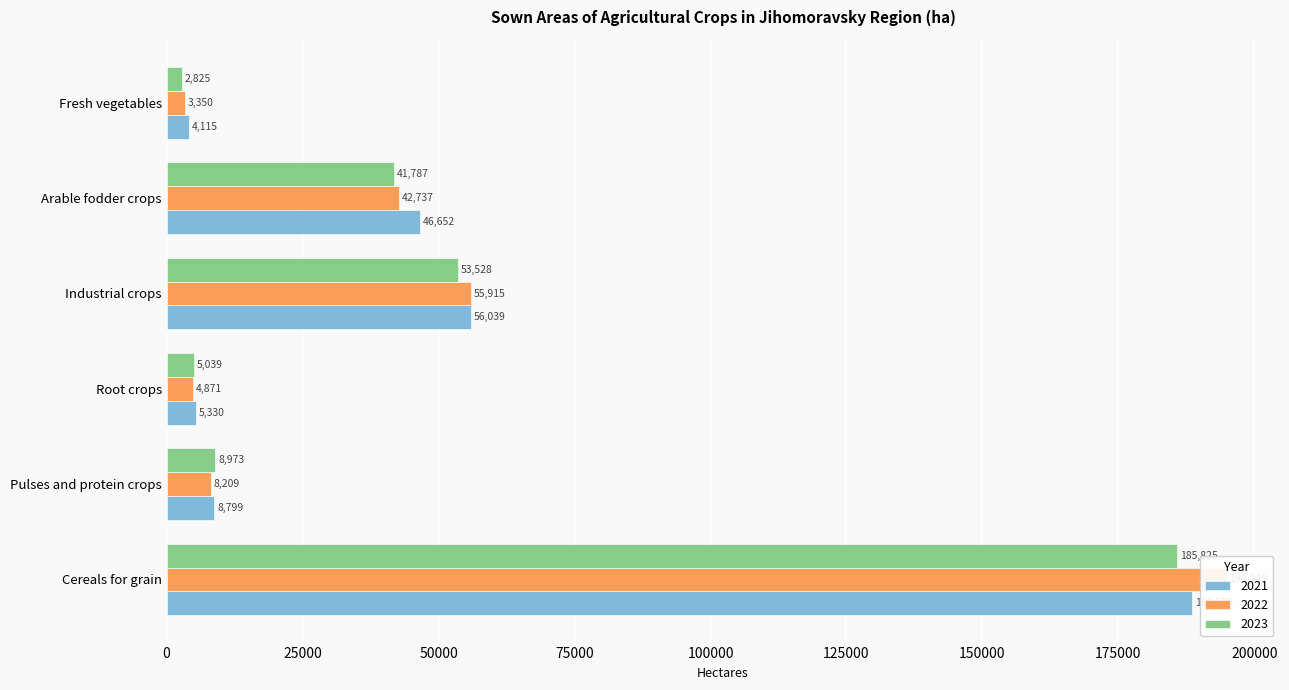

How many groups of bars are there?

6